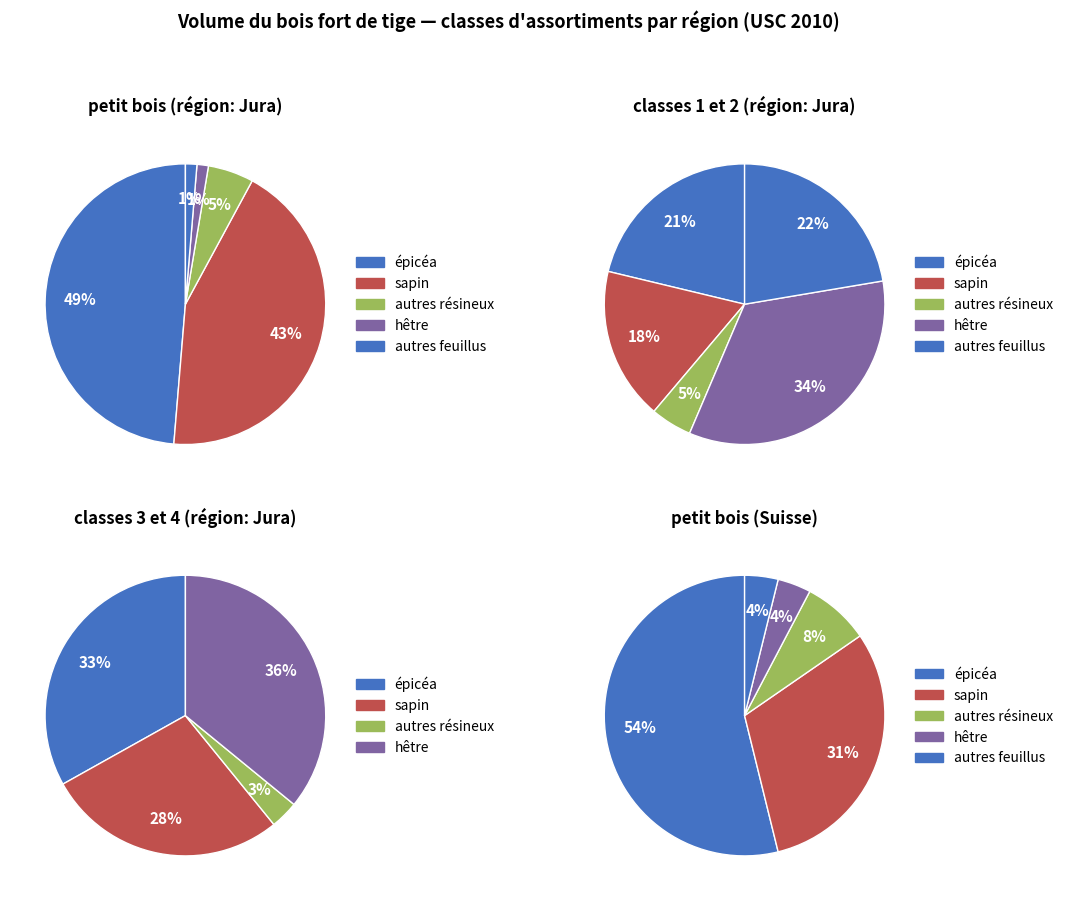

Which slice is the smallest?

autres feuillus